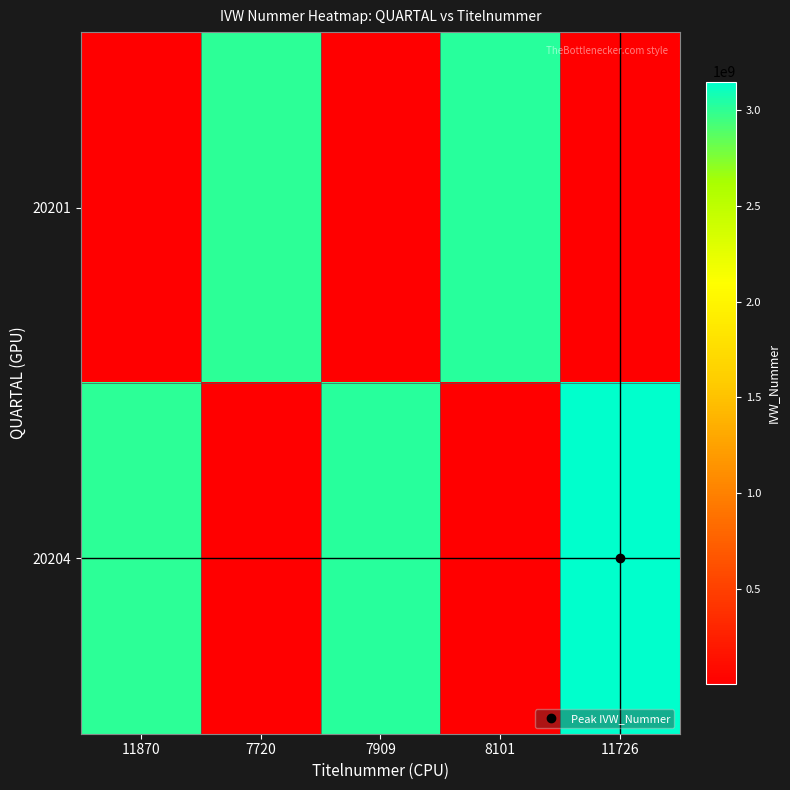

How many categories are shown in the chart?

5